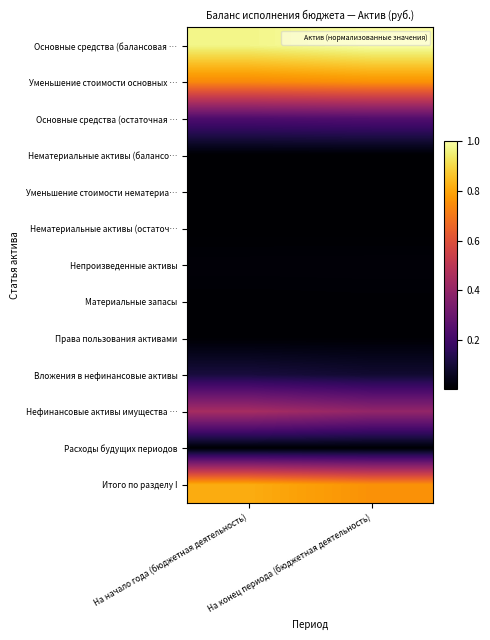

What is the spread (max minus min) of values at На конец периода (бюджетная деятельность)?

1.0